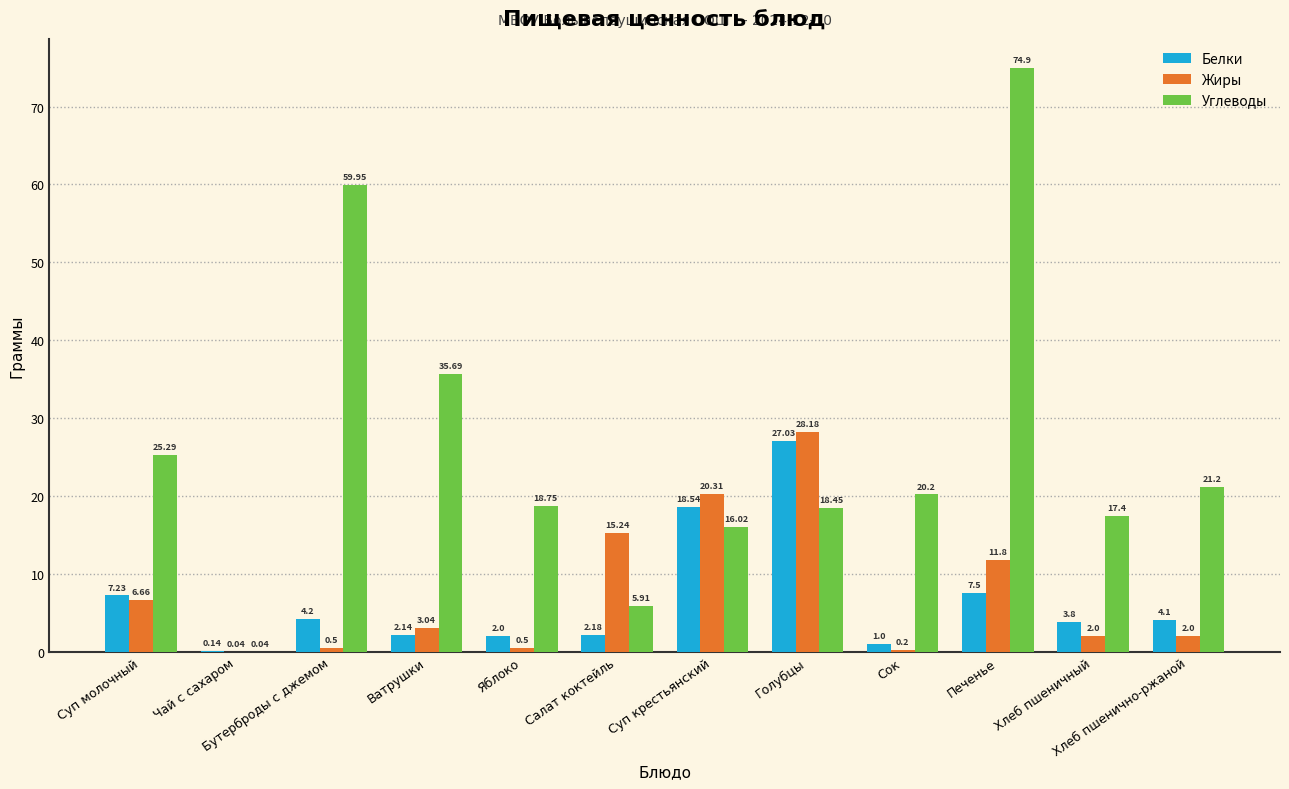

Is the value of Углеводы at Ватрушки greater than the value of Жиры at Печенье?

Yes